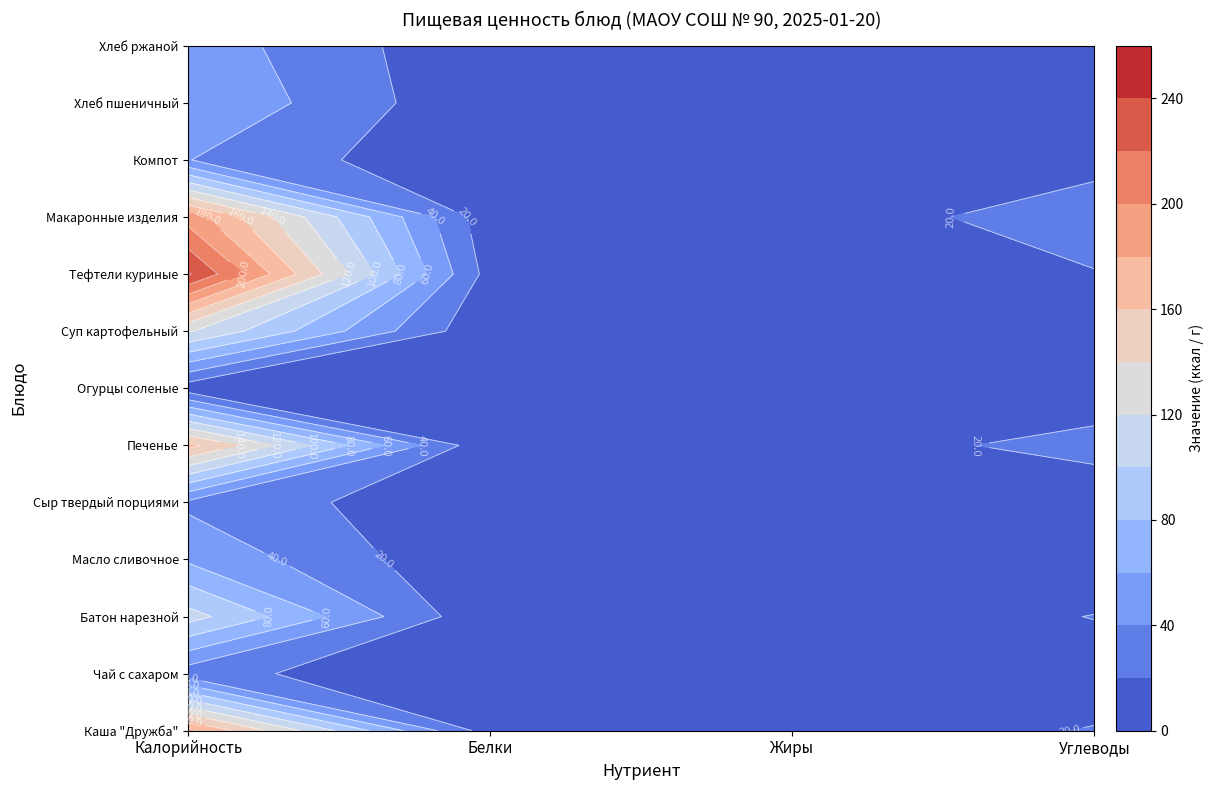

List the labels in order of Чай с сахаром value, largest first.

0, 3, 1, 2